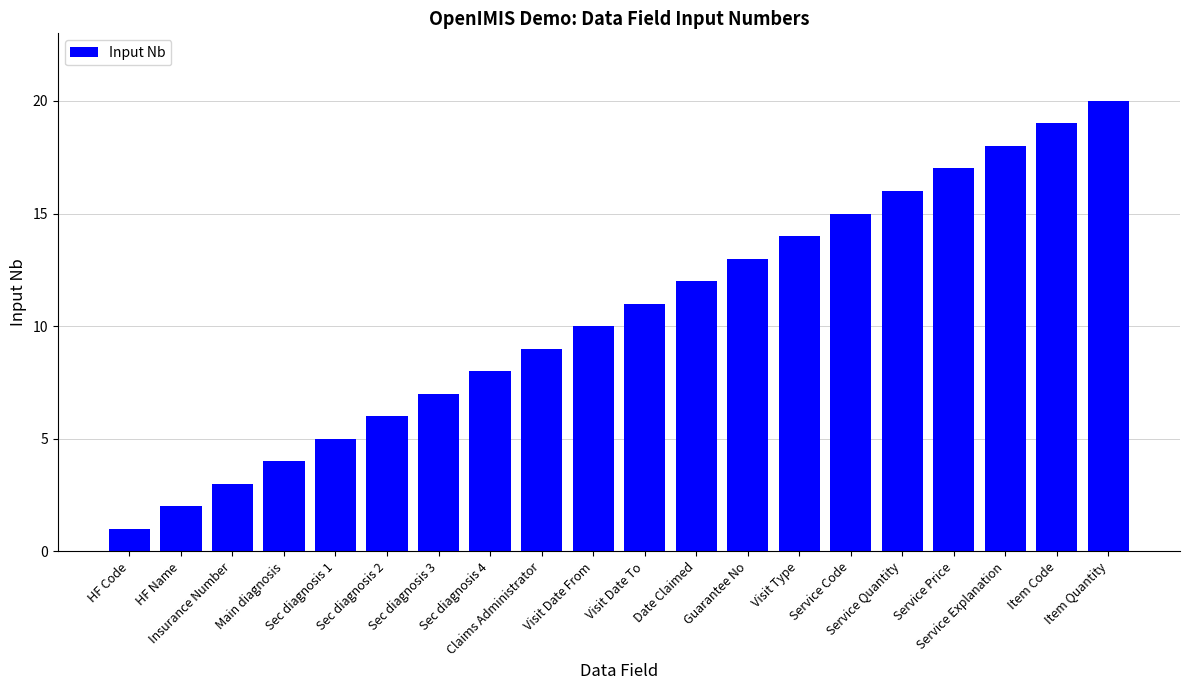

What is the difference between the maximum and second lowest values?

18